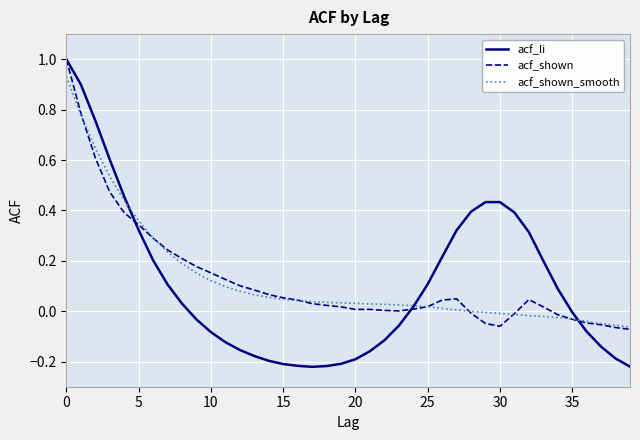

Which series has the widest spread of values?

acf_li